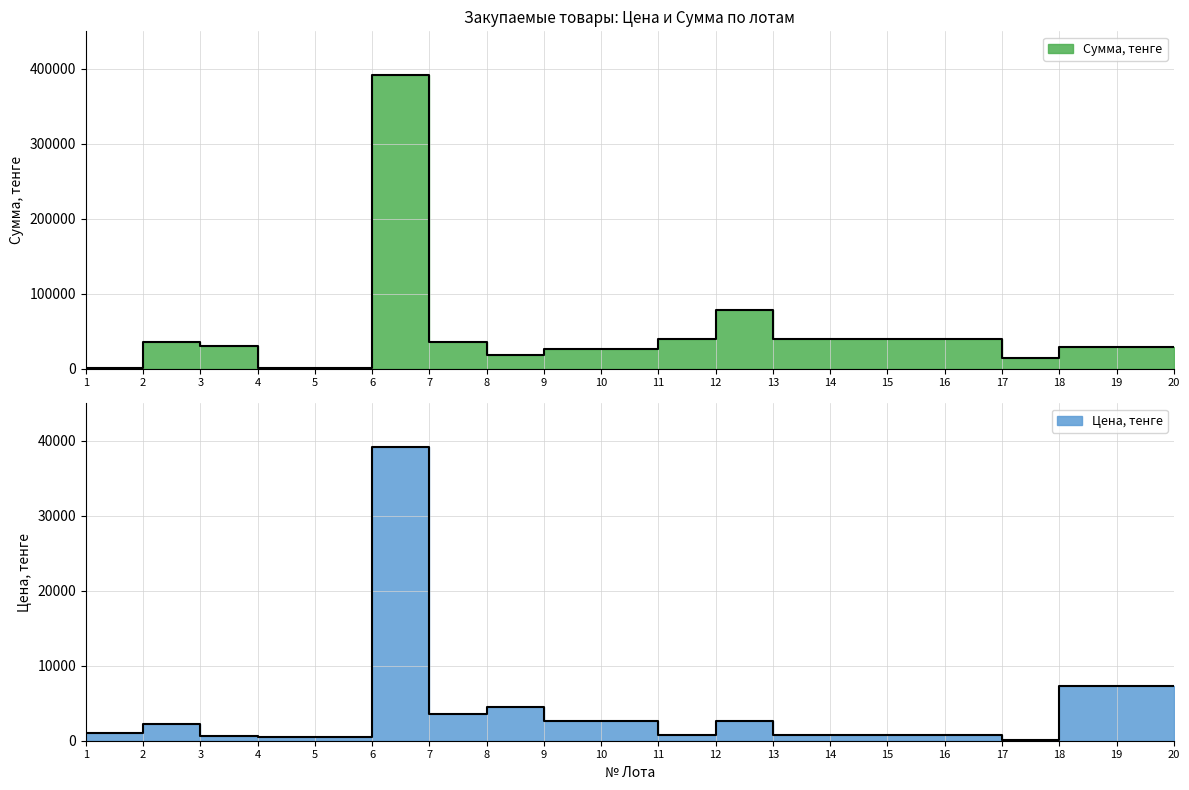

At which category is the sum across all series the highest?

6